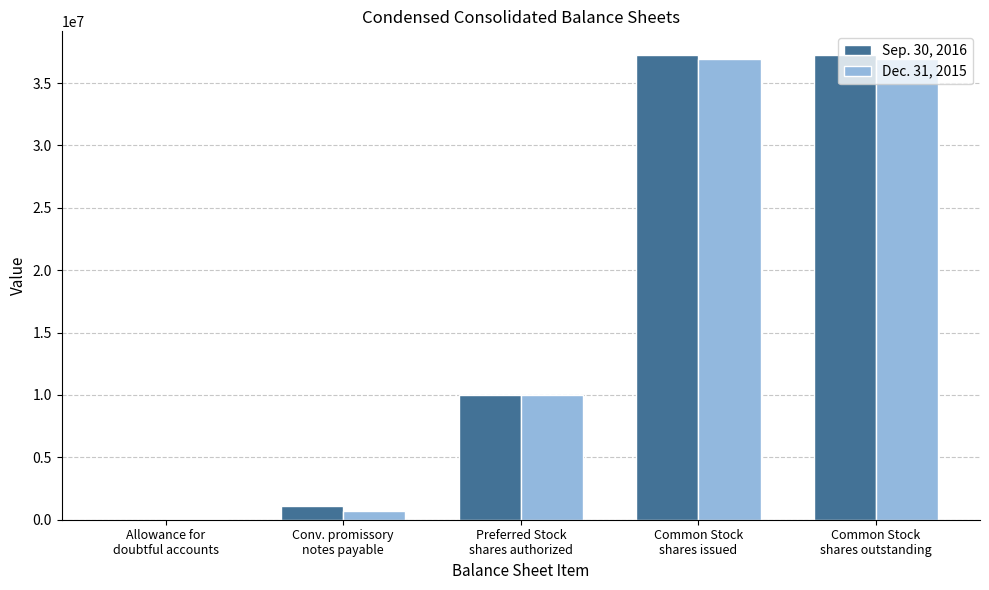

How many values in Sep. 30, 2016 are above zero?

4